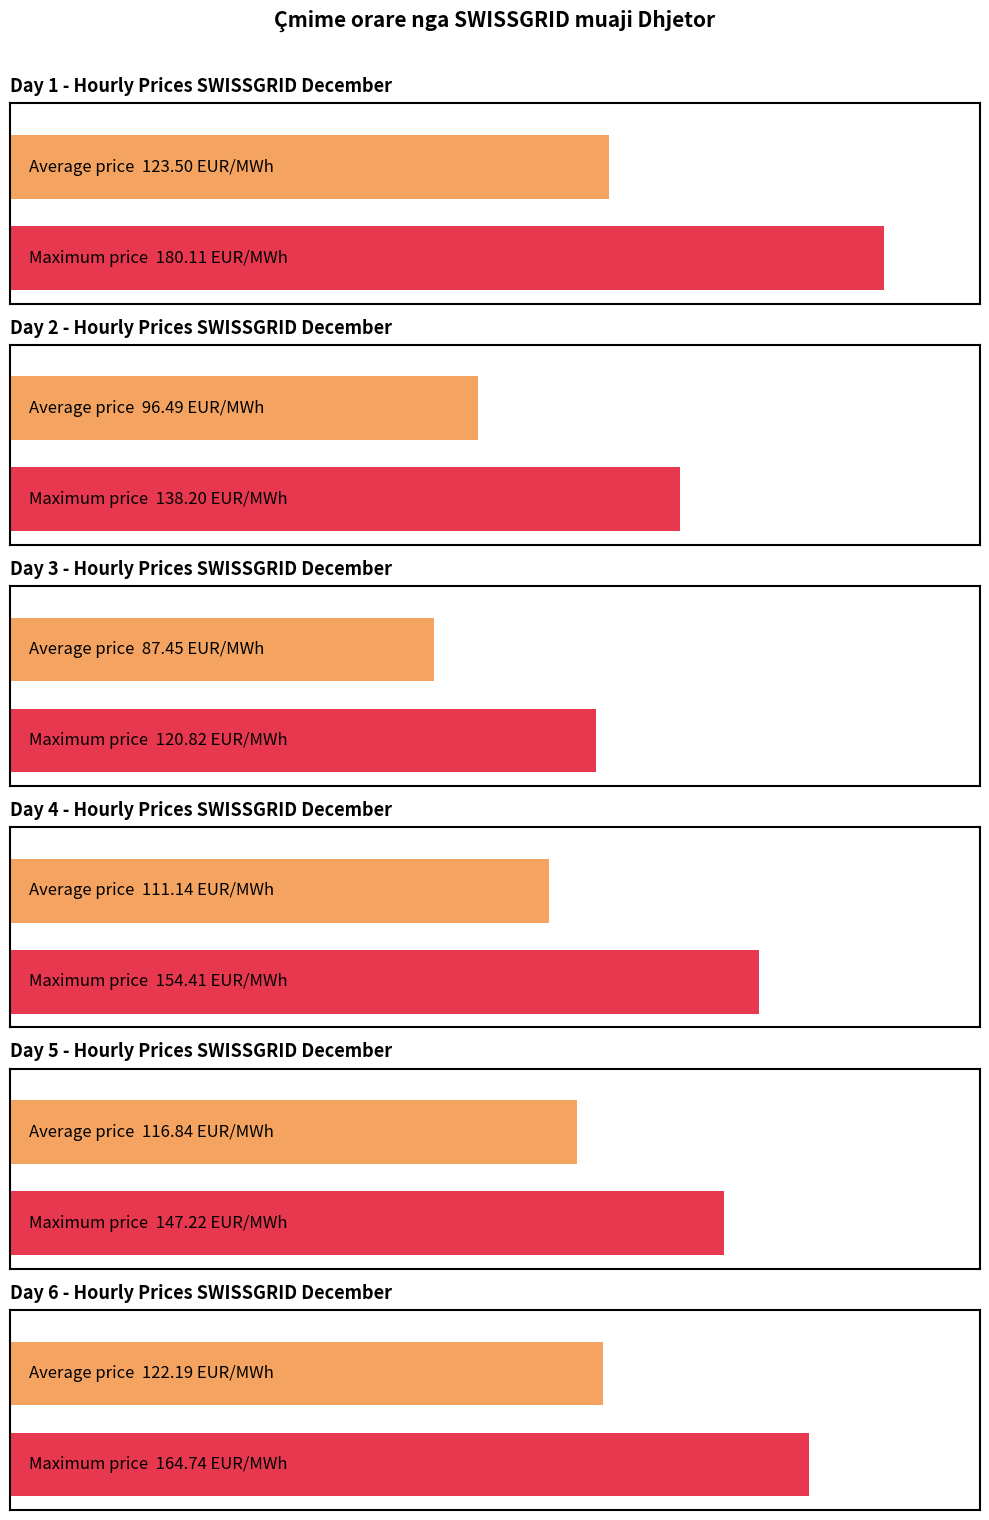

What is the greatest value displayed?

180.1